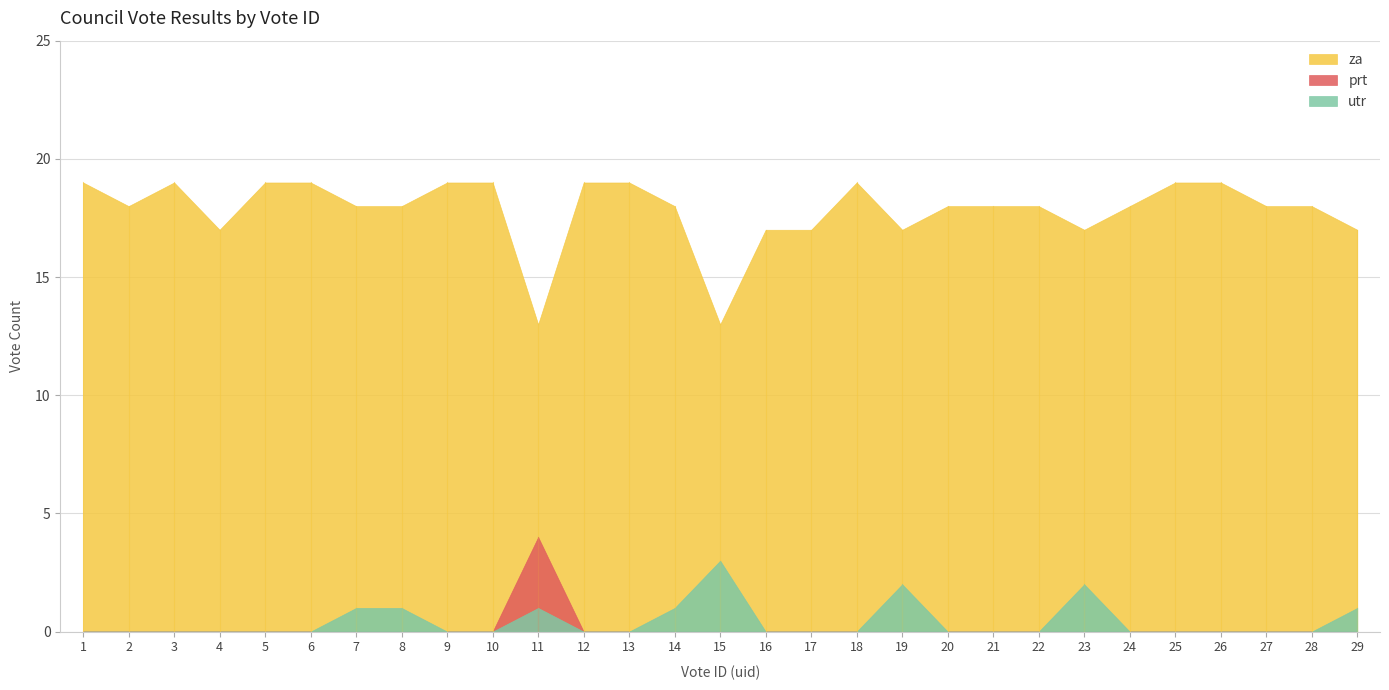

Rank the series at 16 from lowest to highest value.

prt, utr, za